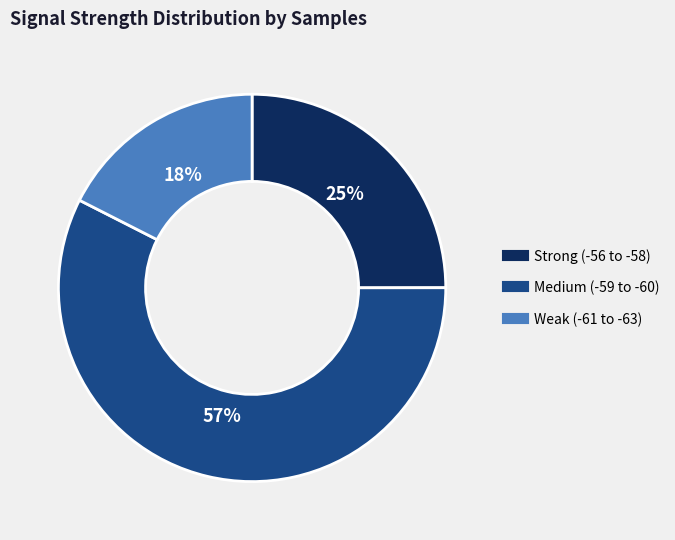

Does any single category account for the majority?

Yes